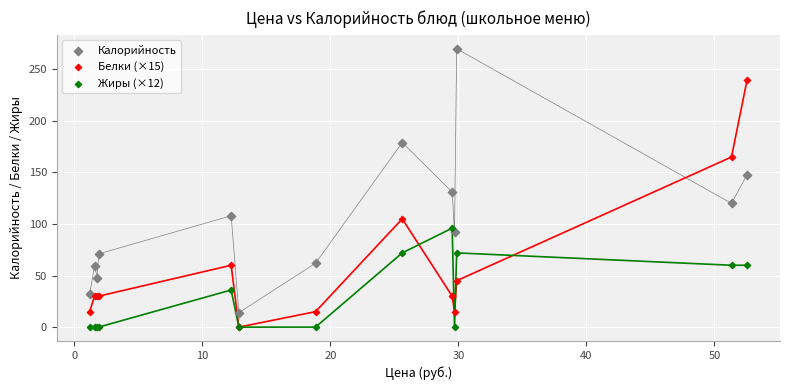

In the Калорийность series, what Y value is closest to 142?

148